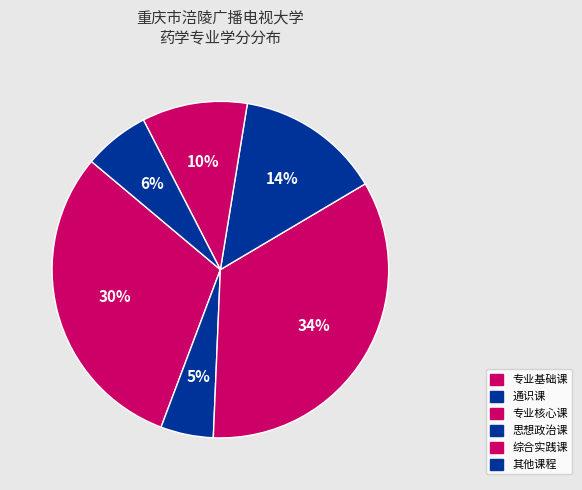

Count the number of slices in the pie.

6